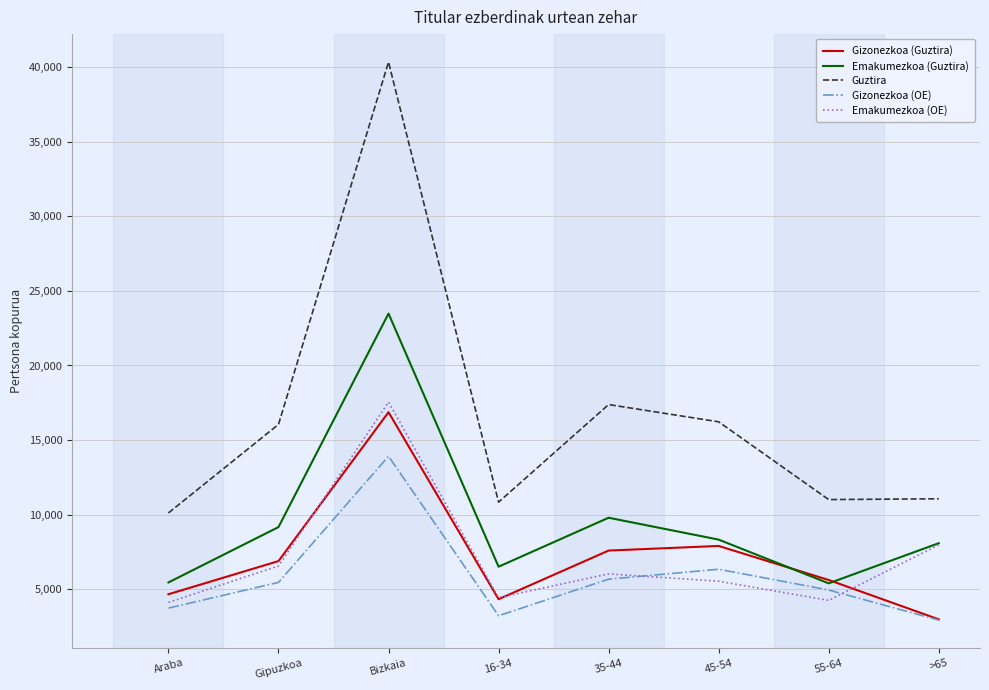

Which series changed the most between 35-44 and >65?

Guztira